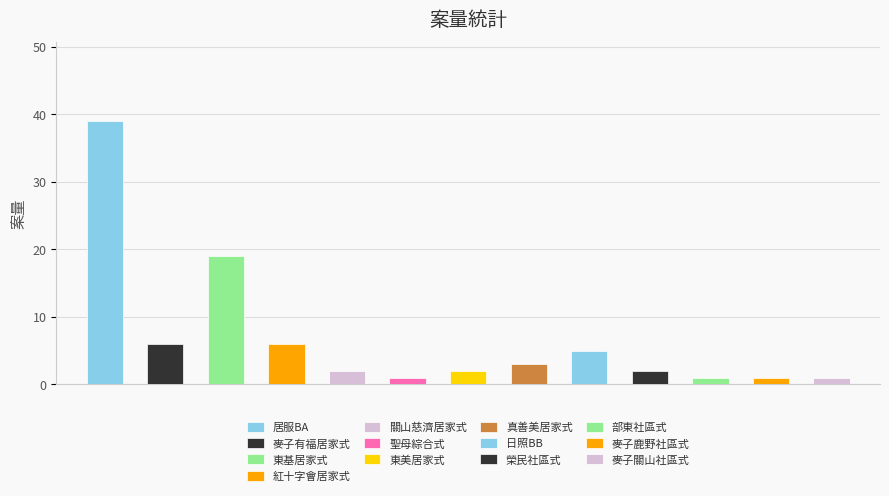

What is the ratio of the value at 東美居家式 to the value at 關山慈濟居家式?

1.0